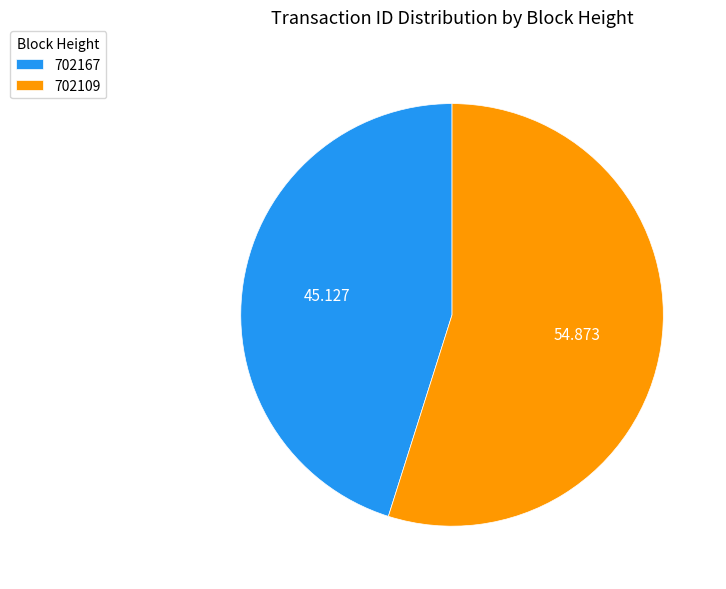

The 702167 slice represents 35% of the pie. True or false?

False